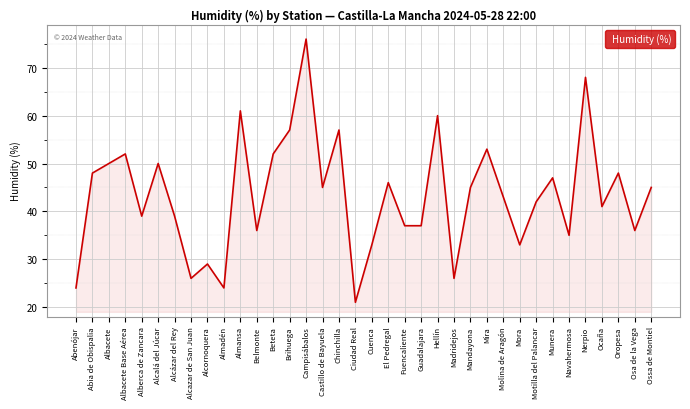

What position from the left is Belmonte?

12